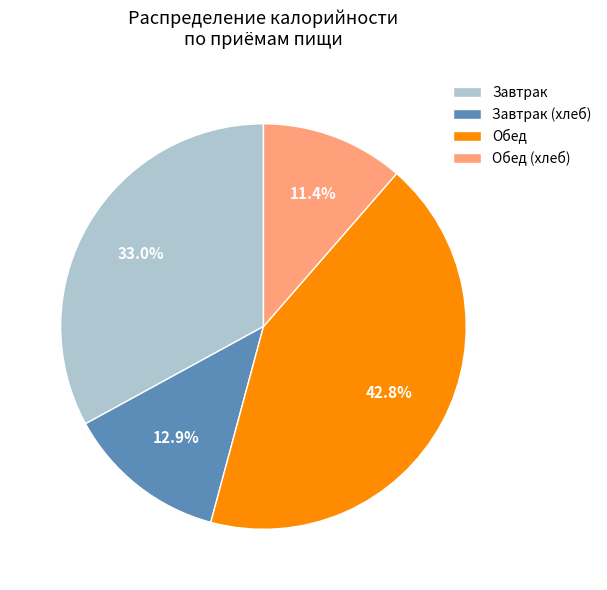

To the nearest percent, what portion does Обед (хлеб) represent?

11%